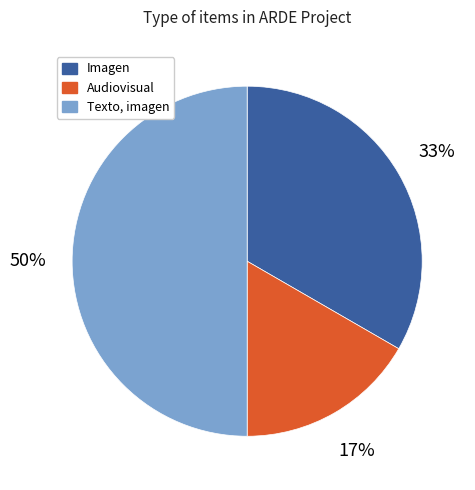

How many slices are in this pie chart?

3